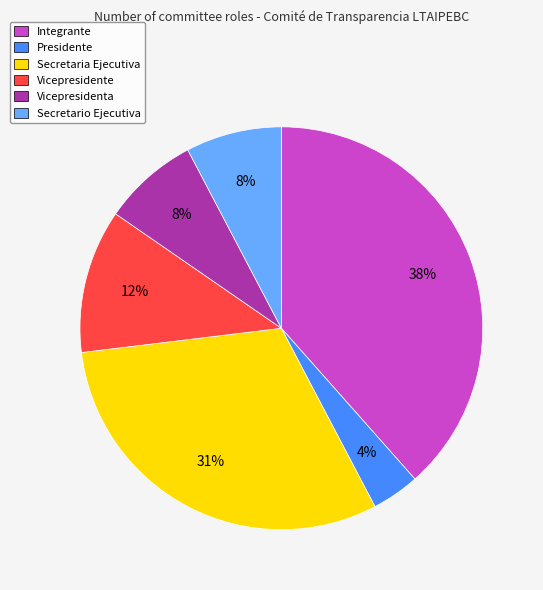

Is there a majority slice in this chart?

No